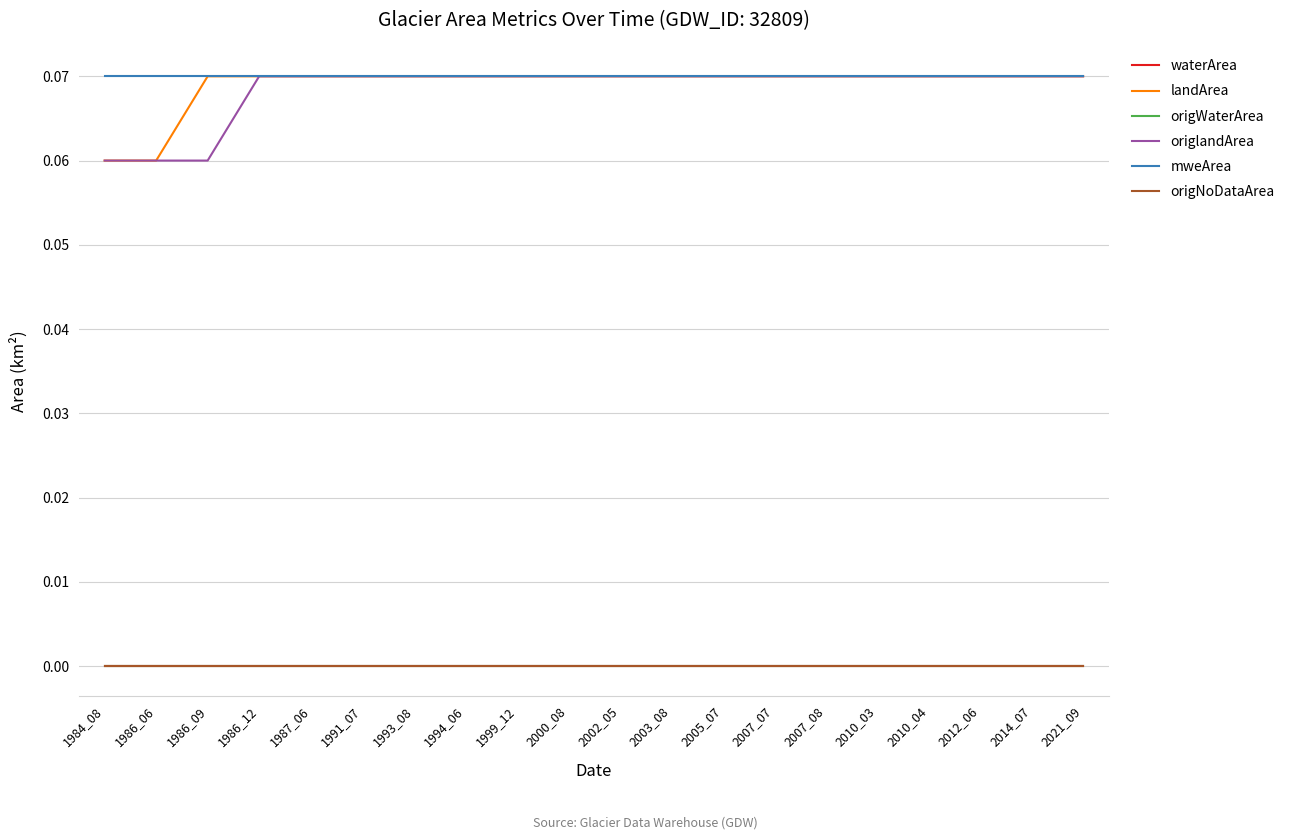

Does the chart display data point markers on the line(s)?

No